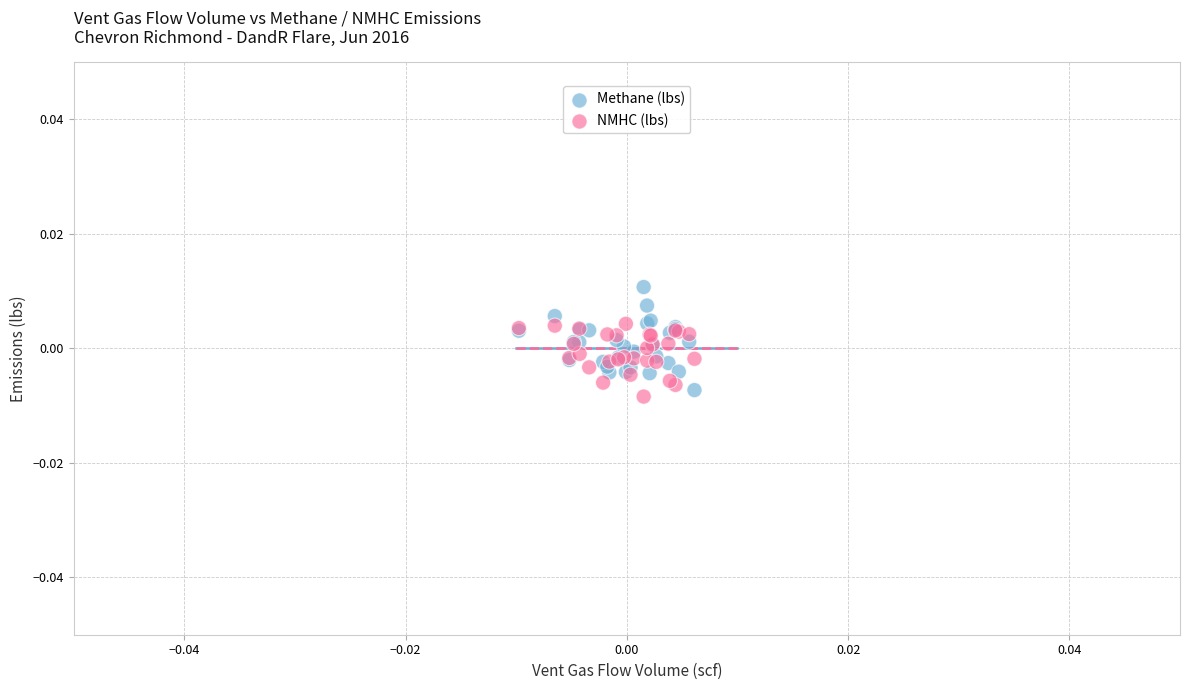

Which series contains the highest Y value?

Methane (lbs)